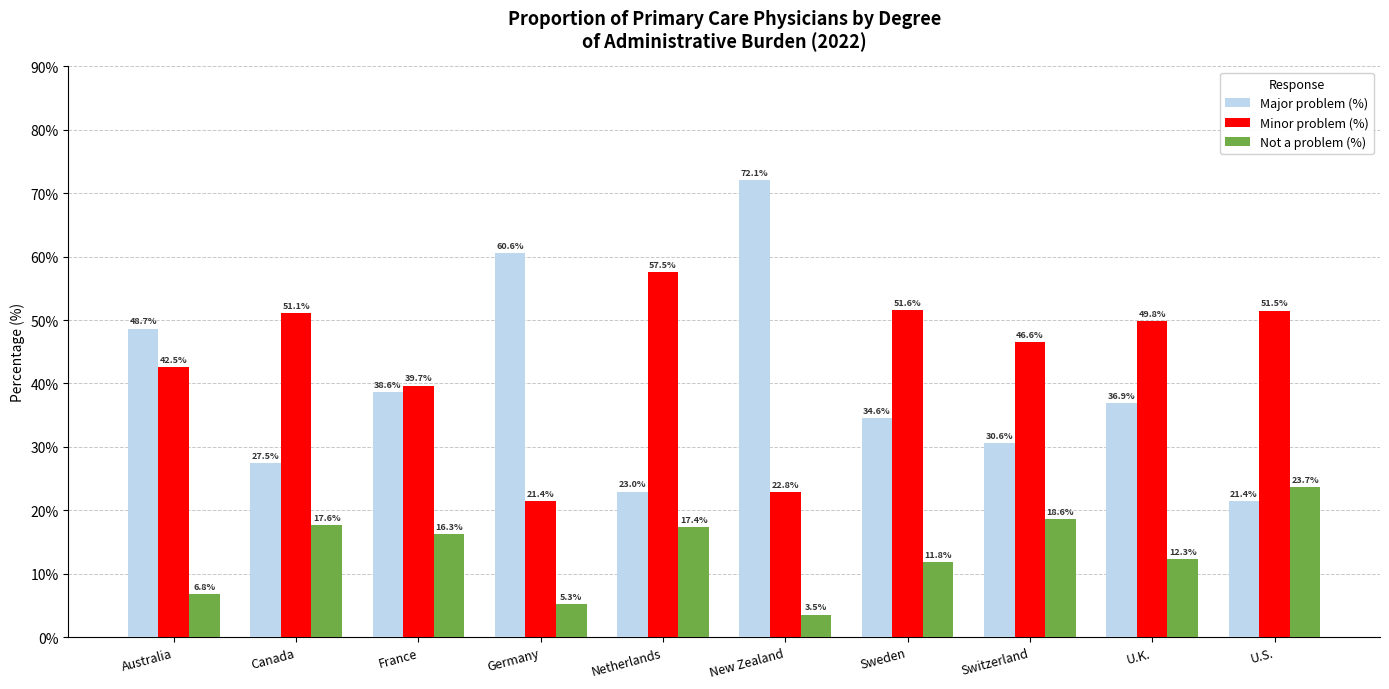

At which label does Minor problem (%) reach its peak?

Netherlands